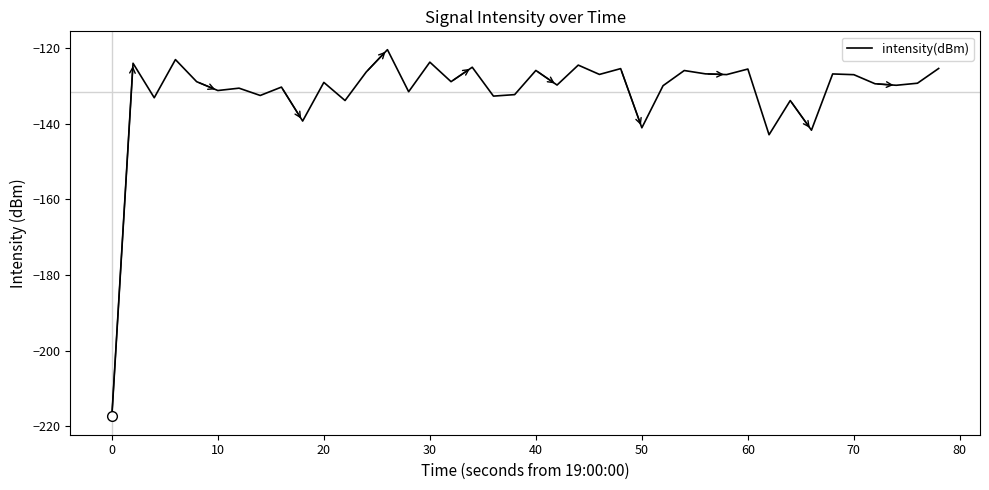

What is the difference between the maximum and minimum values?

97.0